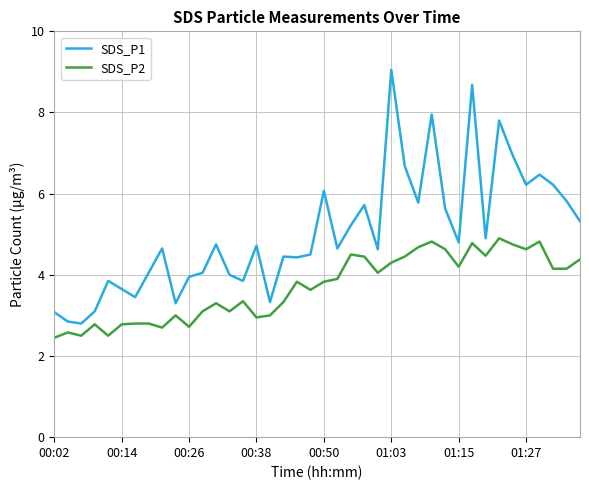

Rank the series by their average value, from lowest to highest.

SDS_P2, SDS_P1